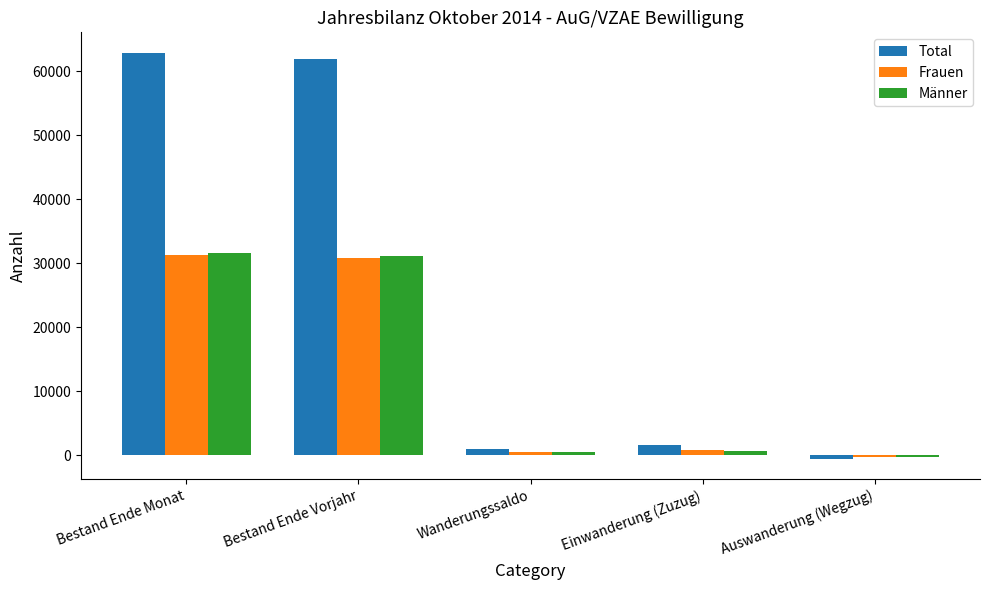

Where does the Total series first go above 1581?

Bestand Ende Monat